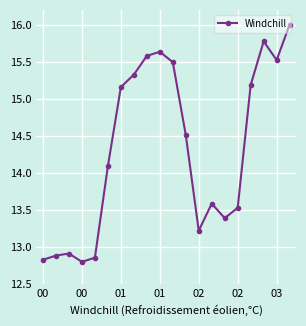

What is the difference between the second highest and minimum values?

3.0